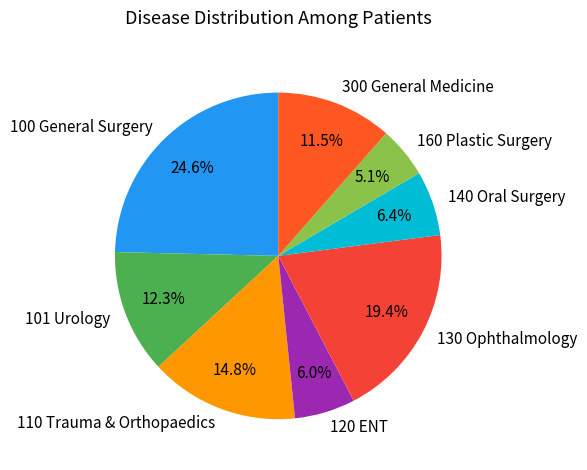

To the nearest percent, what percentage of the pie is 130 Ophthalmology?

19%